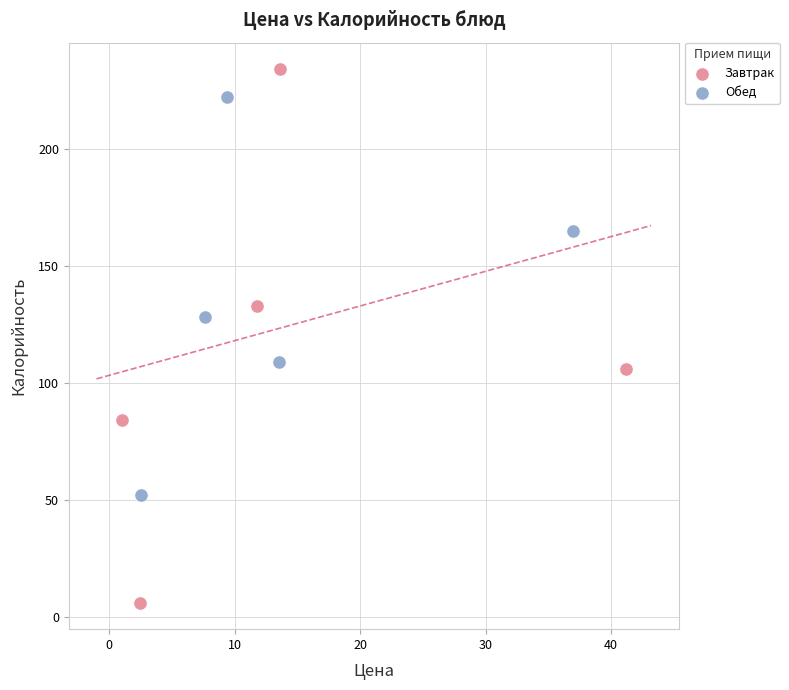

Which series reaches the maximum Y coordinate?

Завтрак